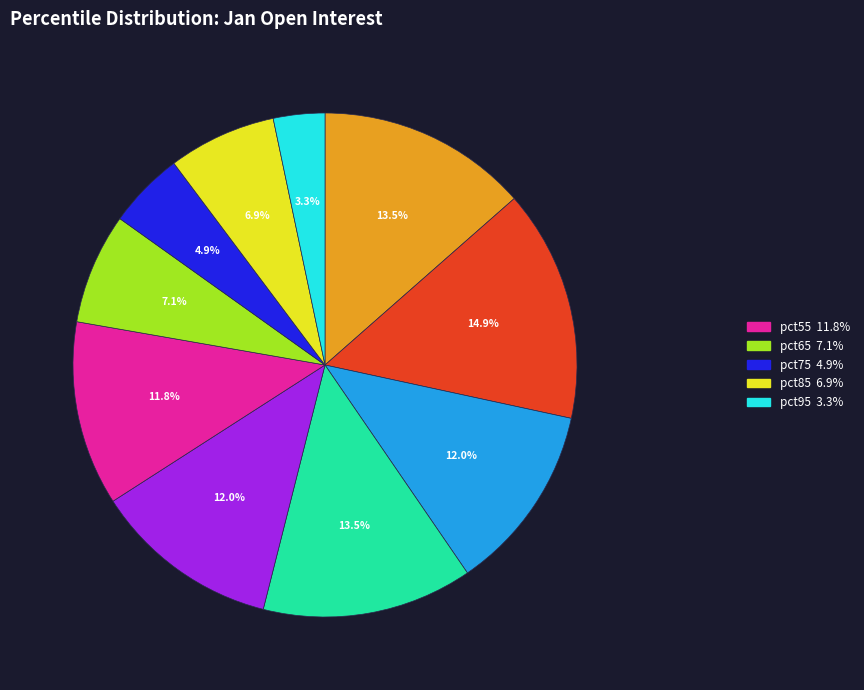

Is there a majority slice in this chart?

No